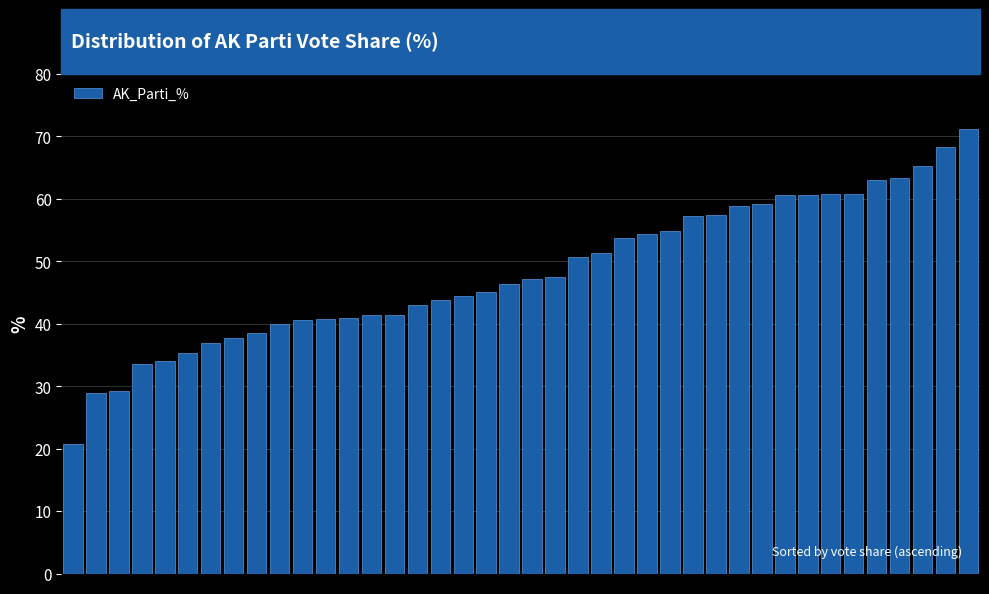

What is the minimum value shown in the chart?

20.7